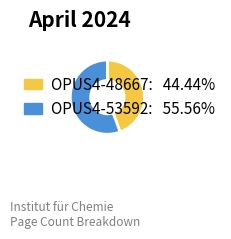

Which category has the biggest portion of the pie?

OPUS4-53592